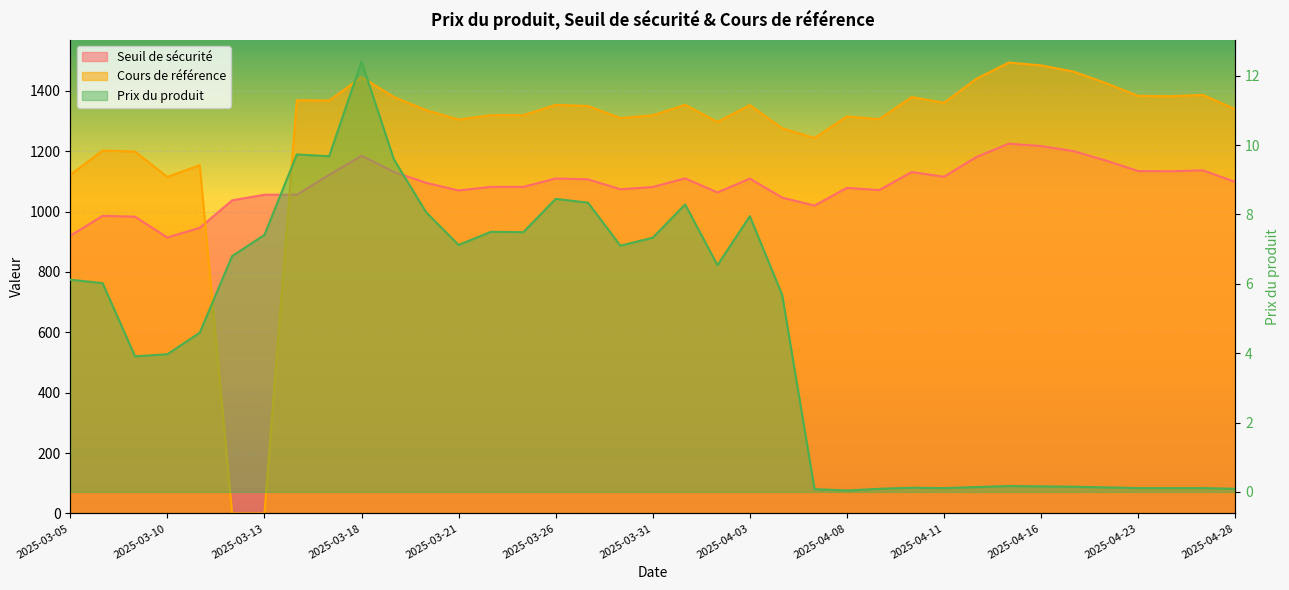

What is the difference between the maximum and minimum values in the Cours de référence series?

1494.0